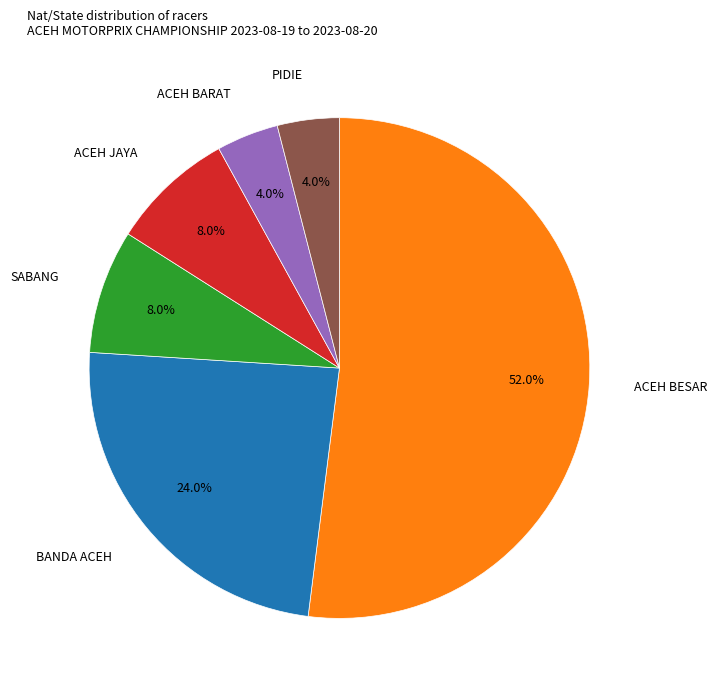

To the nearest percent, what is the average slice percentage?

17%